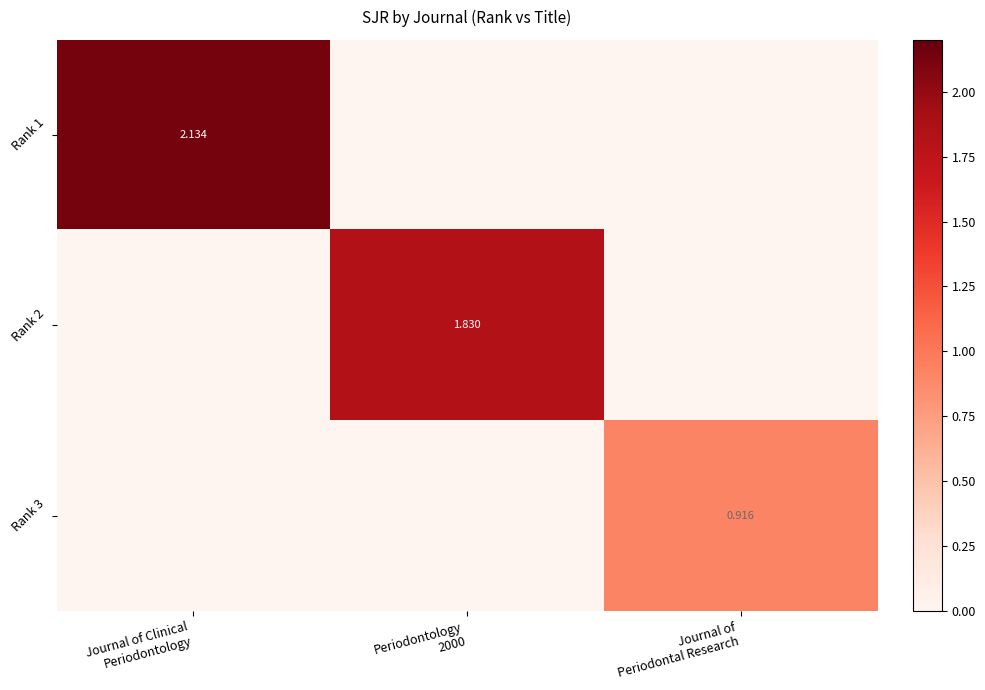

How many values in Rank 3 are above zero?

1